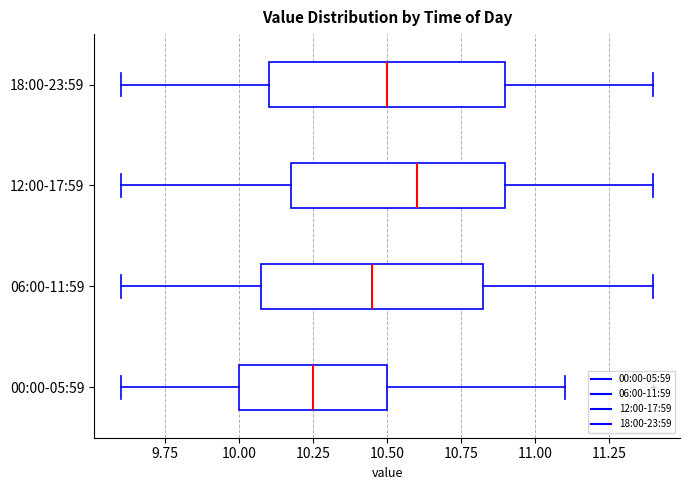

Where does the left whisker of the box for 12:00-17:59 end on the x-axis? The values are not printed on the chart, so give them approximately, as read against the axis.

9.60